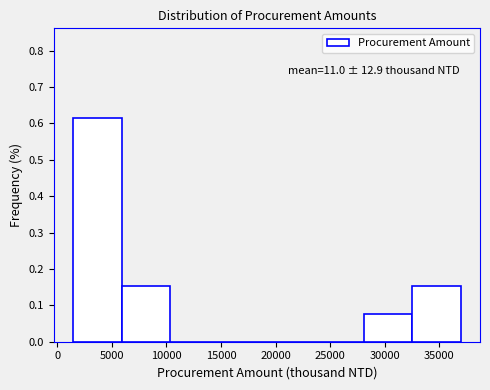

Which range on the x-axis has the tallest bar?

1500 to 6000